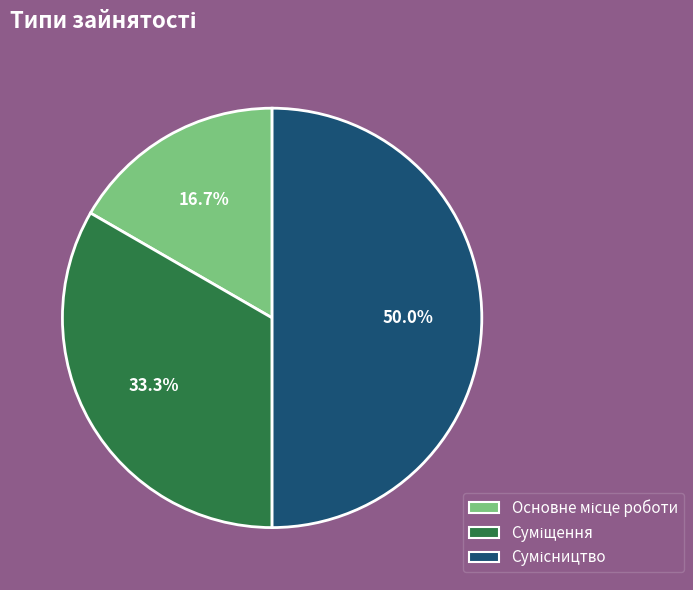

How many slices are in this pie chart?

3